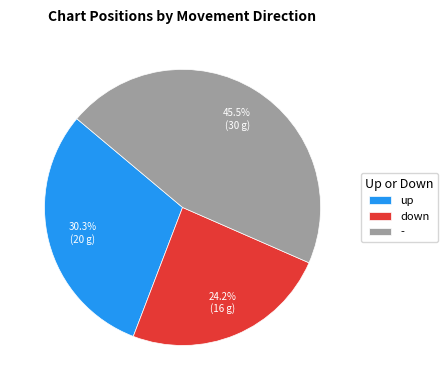

Which category has the biggest portion of the pie?

-